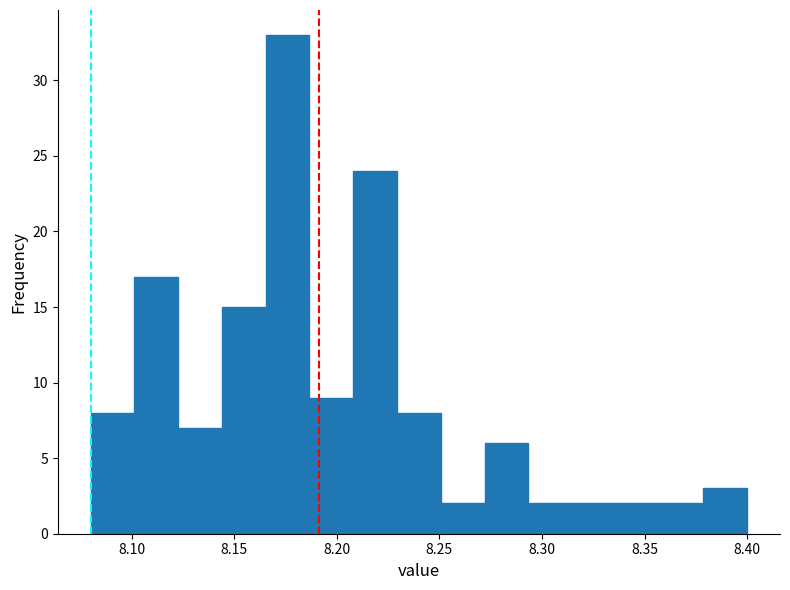

Reading left to right, transcribe this chart: for each bar, give the range it covers on the x-axis and its height. Neither the bar edges nor the heights are printed on the chart, so give them approximately, as read against the axes.

8.080 to 8.100: 8
8.100 to 8.125: 17
8.125 to 8.145: 7
8.145 to 8.165: 15
8.165 to 8.185: 33
8.185 to 8.210: 9
8.210 to 8.230: 24
8.230 to 8.250: 8
8.250 to 8.270: 2
8.270 to 8.295: 6
8.295 to 8.315: 2
8.315 to 8.335: 2
8.335 to 8.355: 2
8.355 to 8.380: 2
8.380 to 8.400: 3